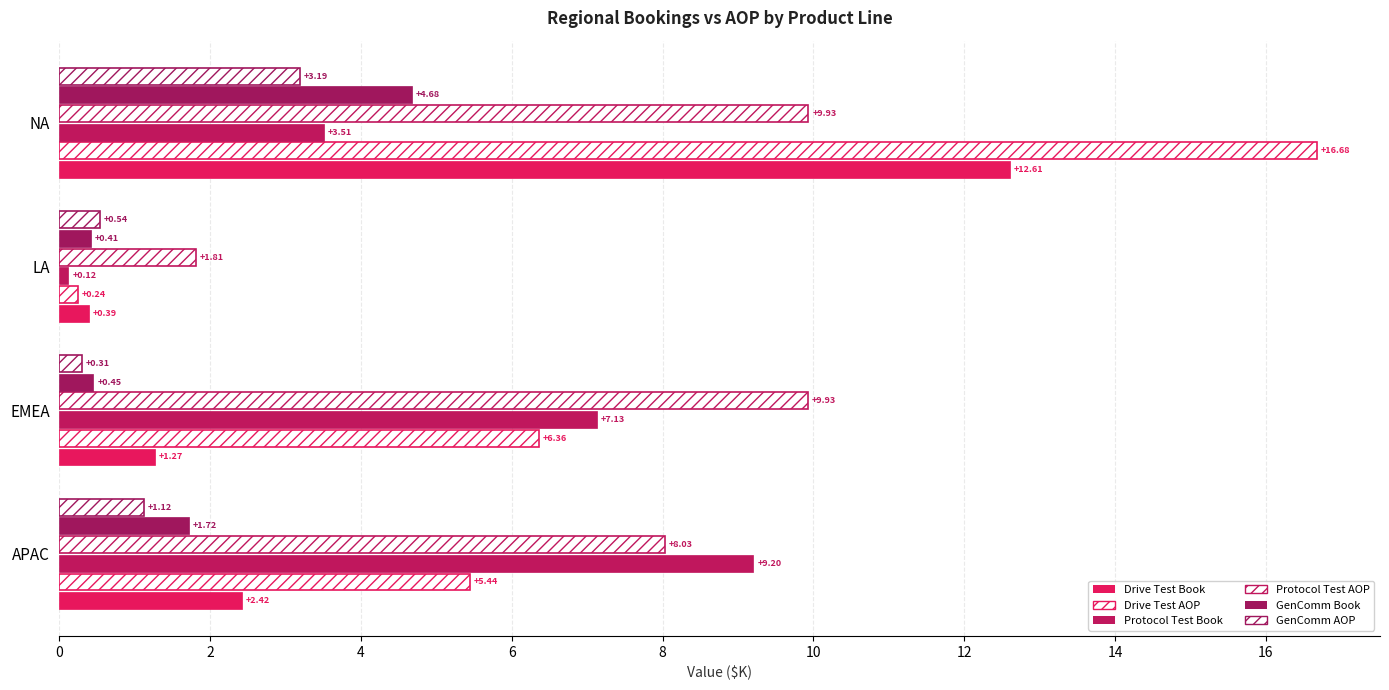

Reading right to left, what are all the values shown in this chart?

Drive Test Book: 12.6	0.4	1.3	2.4
Drive Test AOP: 16.7	0.2	6.4	5.4
Protocol Test Book: 3.5	0.1	7.1	9.2
Protocol Test AOP: 9.9	1.8	9.9	8.0
GenComm Book: 4.7	0.4	0.5	1.7
GenComm AOP: 3.2	0.5	0.3	1.1